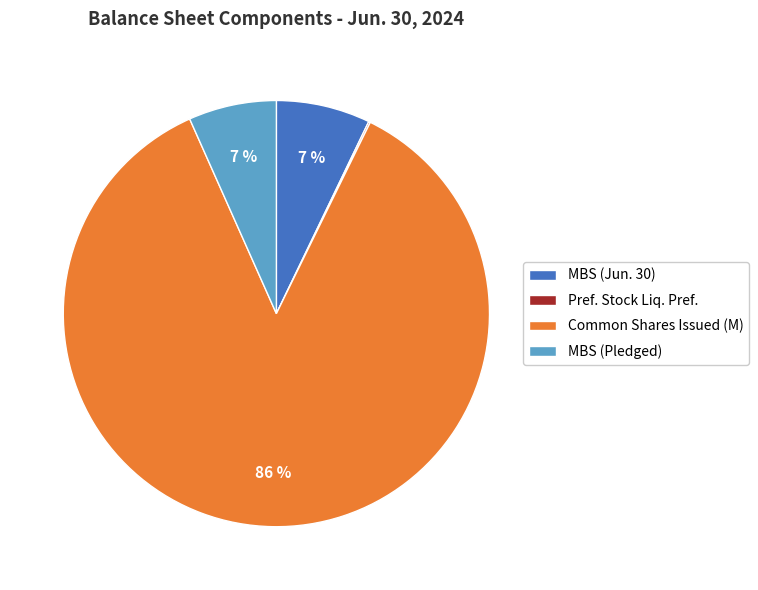

To the nearest percent, what portion does Common Shares Issued (M) represent?

86%